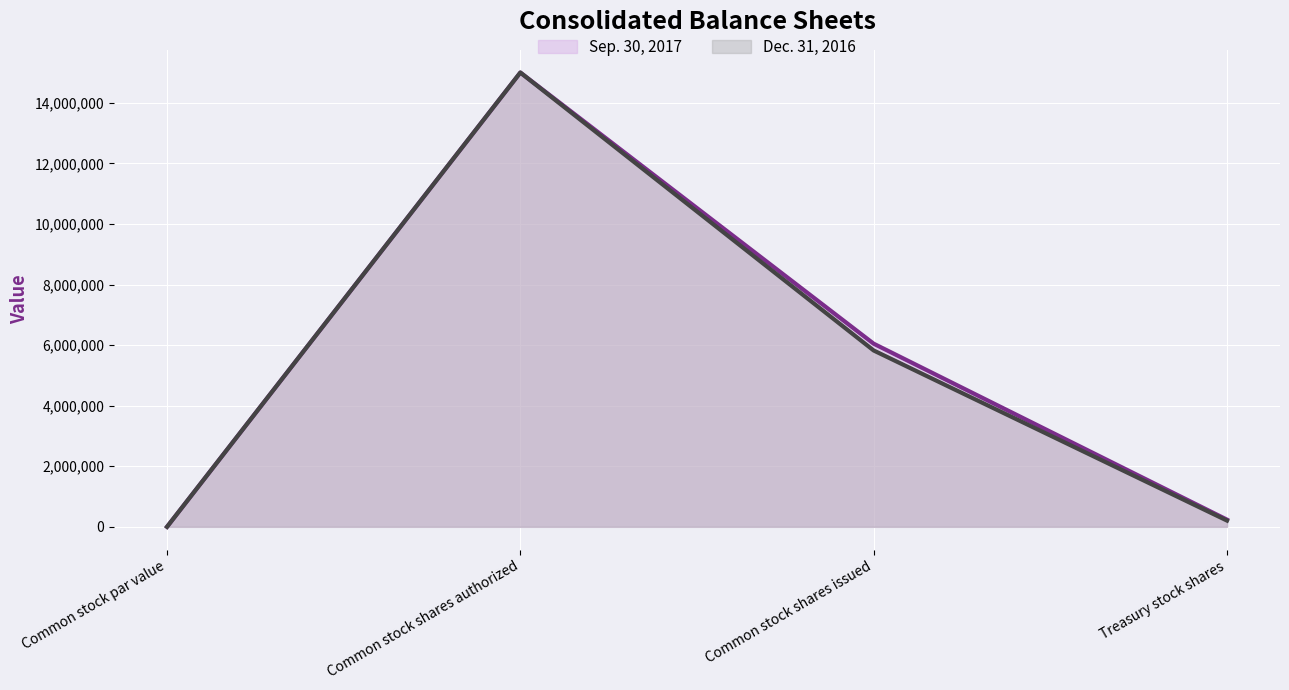

What is the lowest value of the Dec. 31, 2016 series?

1